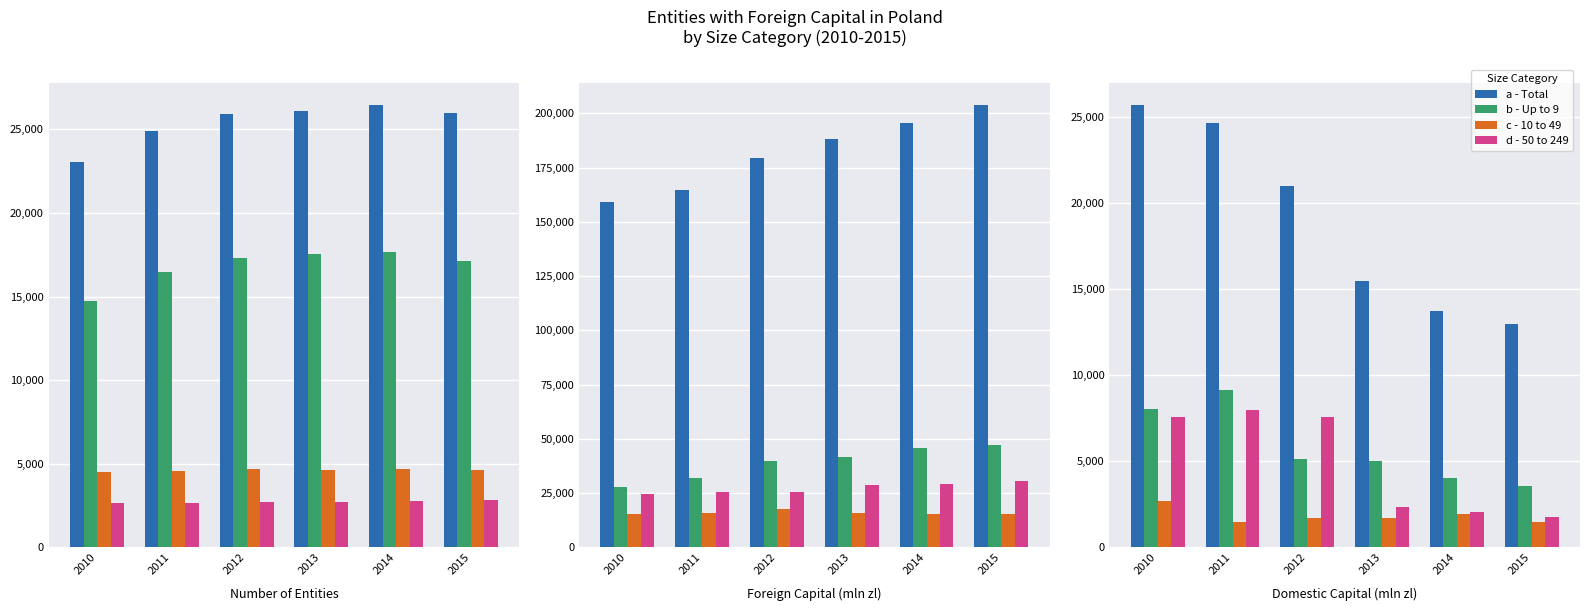

List the series in order of their peak value, lowest first.

c - 10 to 49, d - 50 to 249, b - Up to 9, a - Total